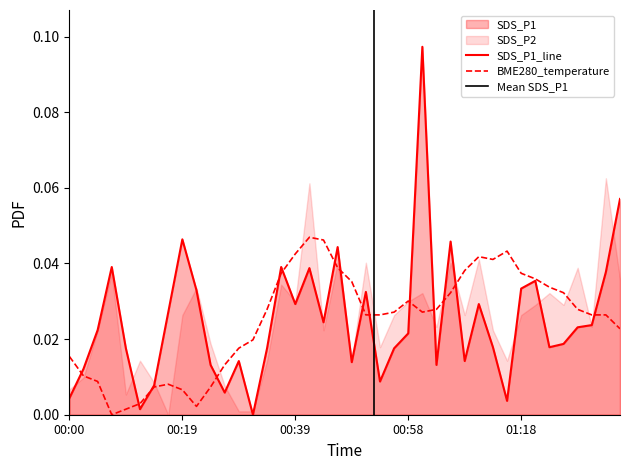

Which category has the highest value across all series?

01:01